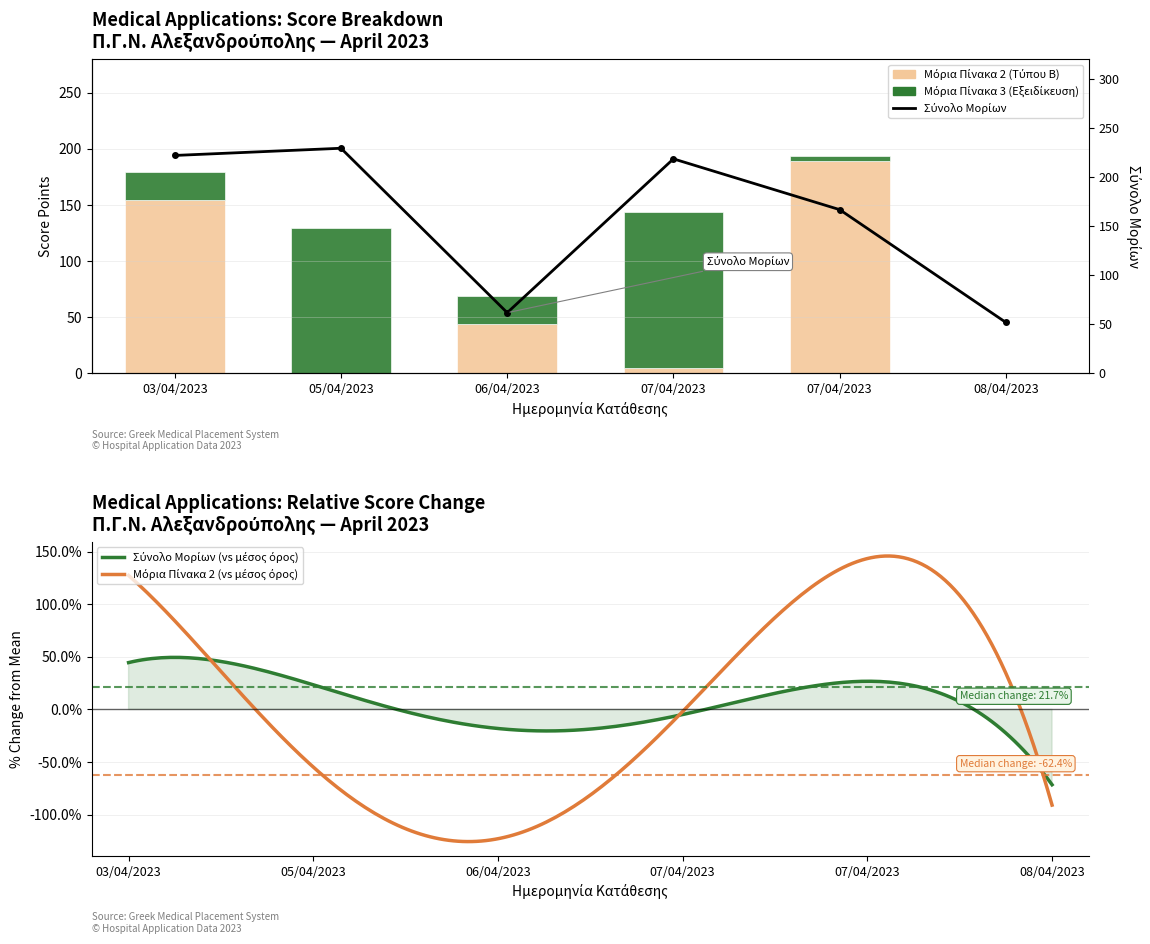

How many values in the Μόρια Πίνακα 2 - Τύπου Β series exceed 44?

3